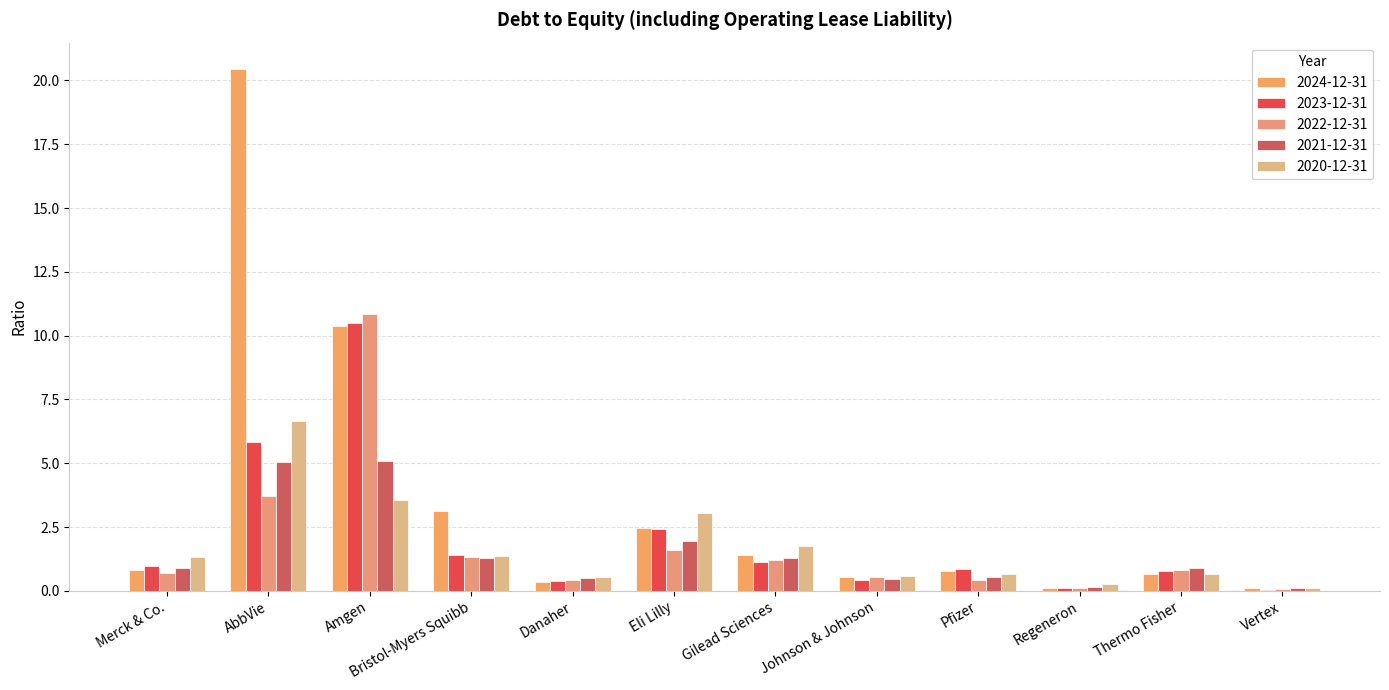

Are the bars horizontal?

No